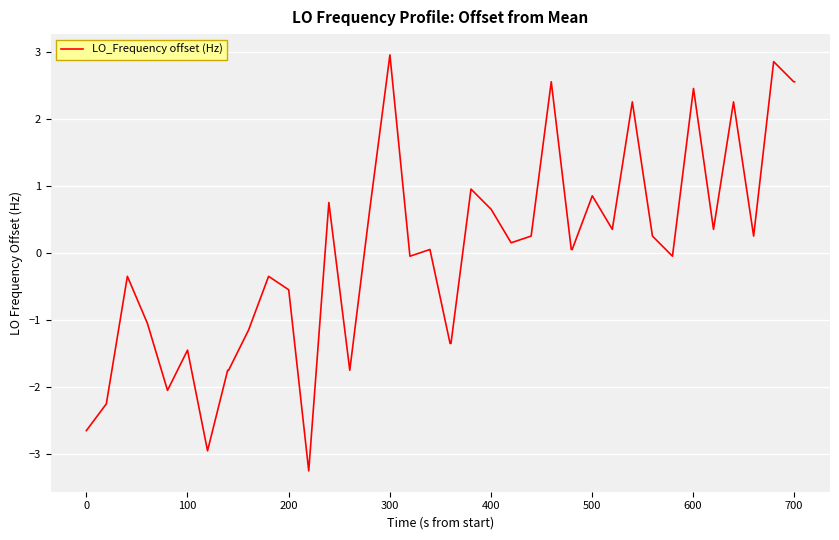

What is the minimum value shown in the chart?

-3.2